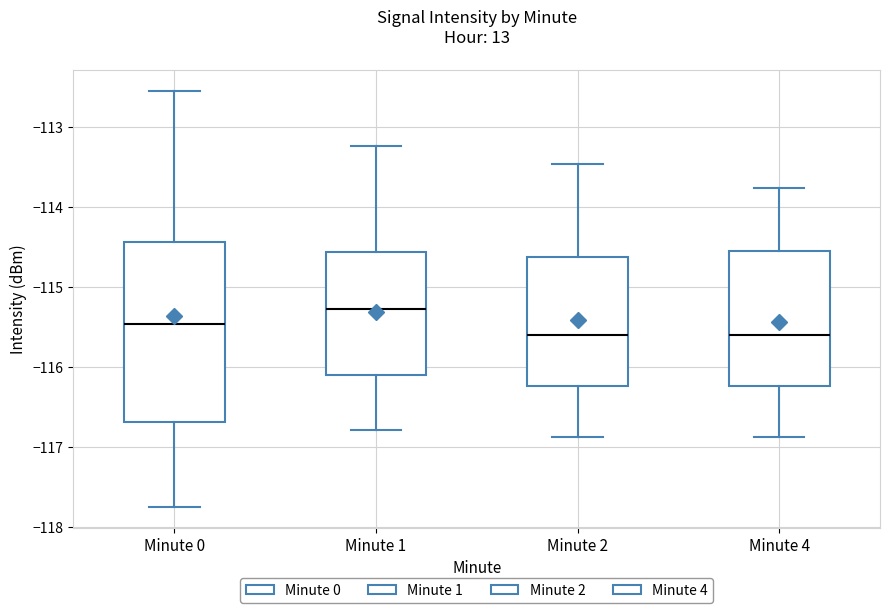

Where does the lower whisker of the box for Minute 1 end on the y-axis? The values are not printed on the chart, so give them approximately, as read against the axis.

-116.8